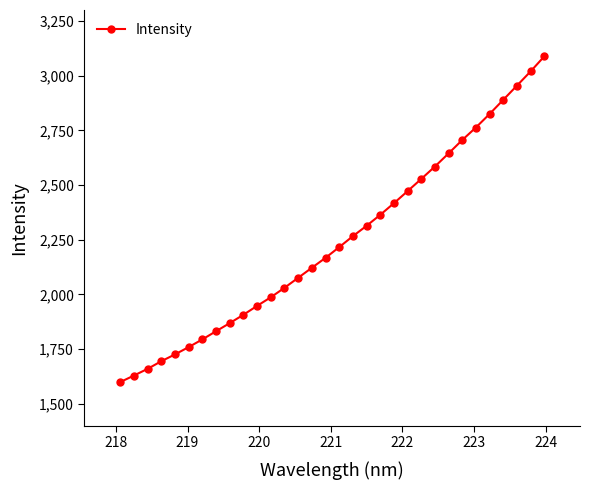

Reading left to right, extract all data points from this chart.

1599.6	1629.5	1660.1	1695.0	1726.2	1759.6	1794.7	1832.1	1869.1	1907.3	1948.0	1987.2	2030.5	2076.2	2122.0	2167.4	2216.3	2266.4	2313.6	2363.8	2416.9	2472.1	2527.8	2584.6	2644.6	2705.7	2763.1	2824.6	2889.4	2954.1	3019.0	3087.7